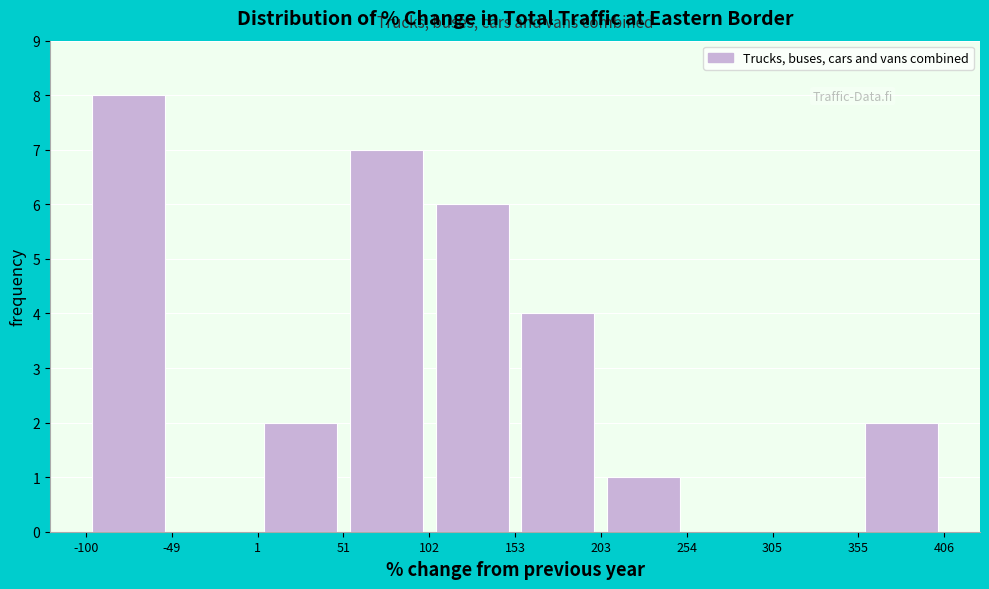

Reading left to right, transcribe this chart: for each bar, give the range it covers on the x-axis and its height. The values are not printed on the chart, so give them approximately, as read against the axis.

-100 to -49: 8
-49 to 1: 0
1 to 51: 2
51 to 102: 7
102 to 153: 6
153 to 203: 4
203 to 254: 1
254 to 305: 0
305 to 355: 0
355 to 406: 2